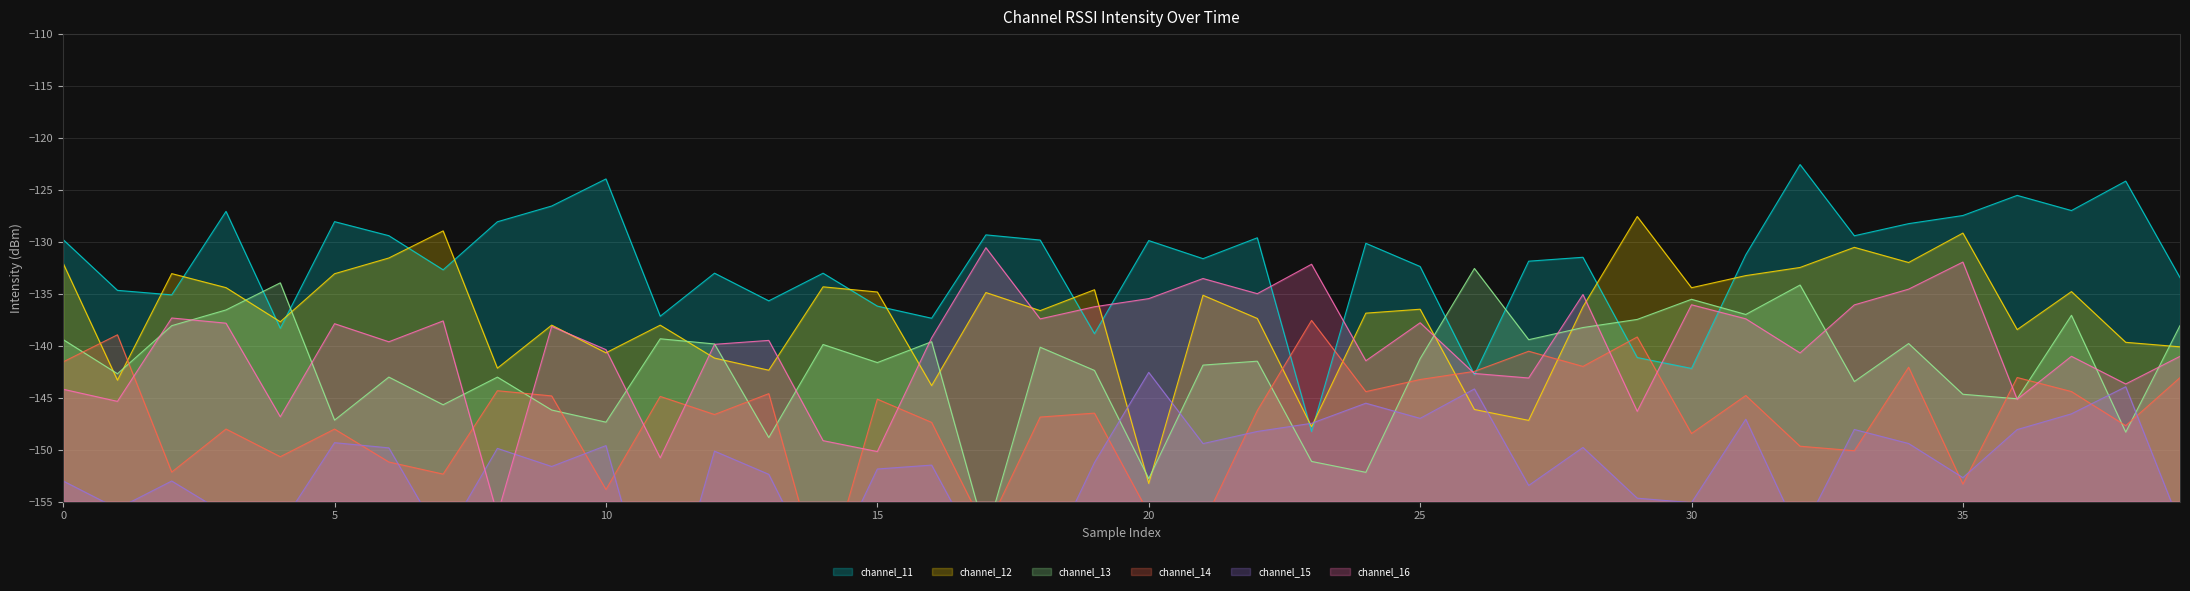

What is the sum of all values?

-5284.1